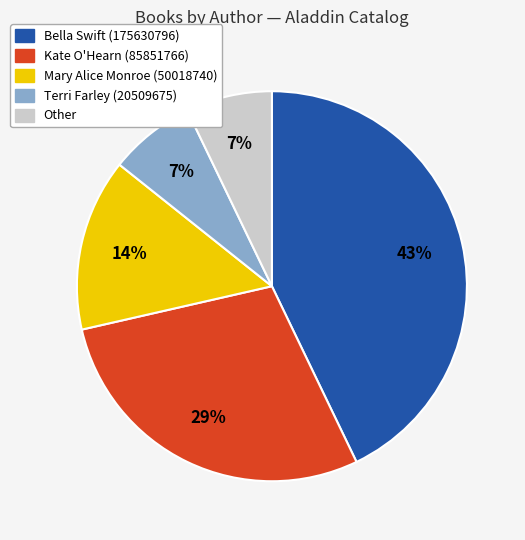

To the nearest percent, what is the difference between the Terri Farley (20509675) and Mary Alice Monroe (50018740) slice percentages?

7%